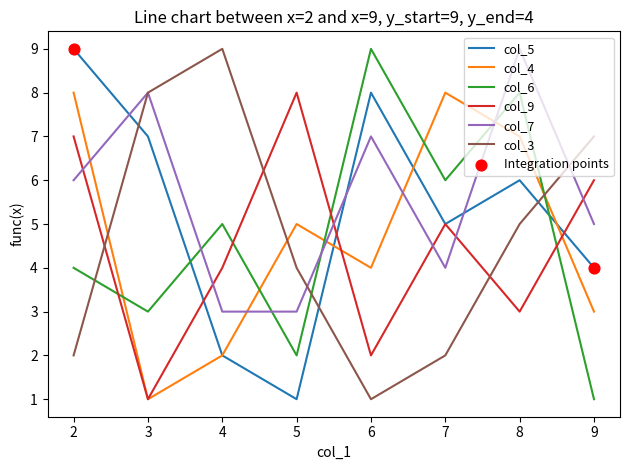

What is the total value across all series at 3?

28